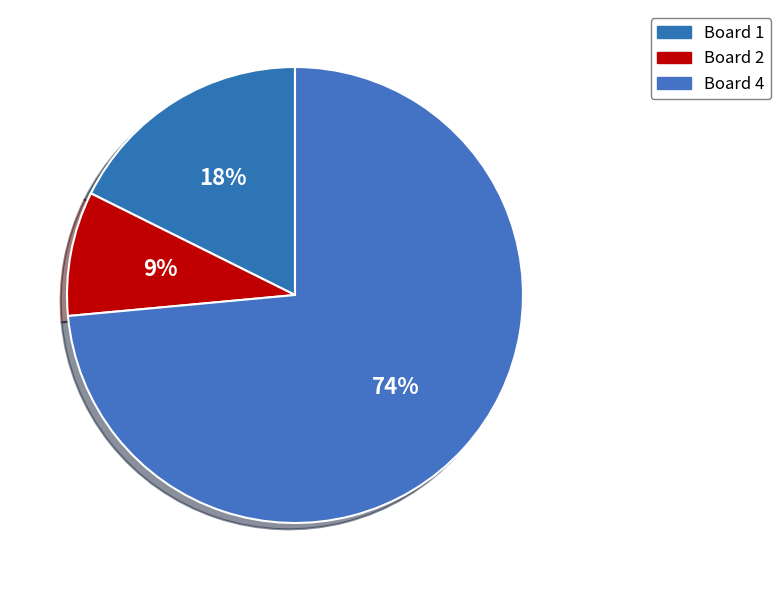

Is Board 4 the majority of the pie?

Yes